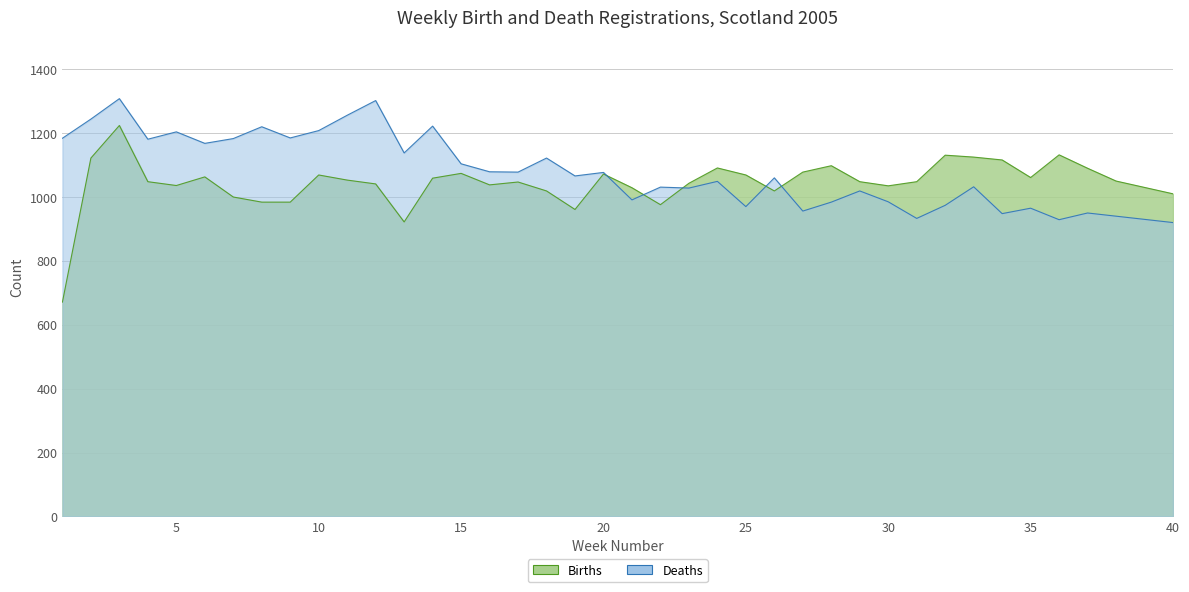

What are all the series names shown in the legend?

Births, Deaths